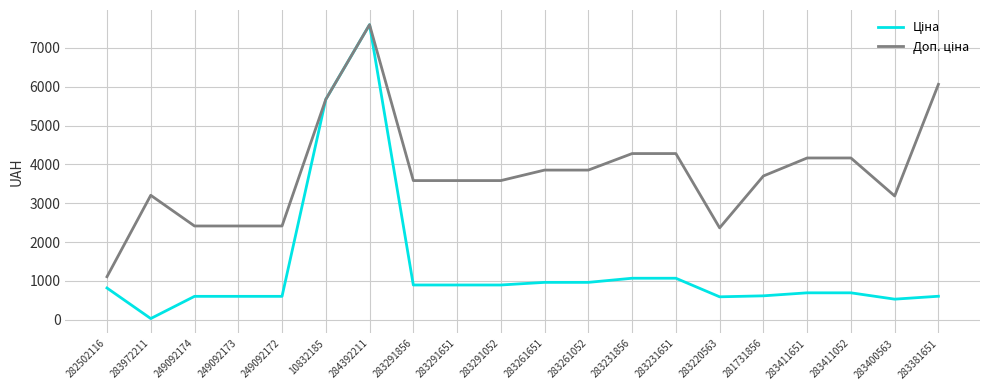

What is the total value across all series at 283381651?

6667.3